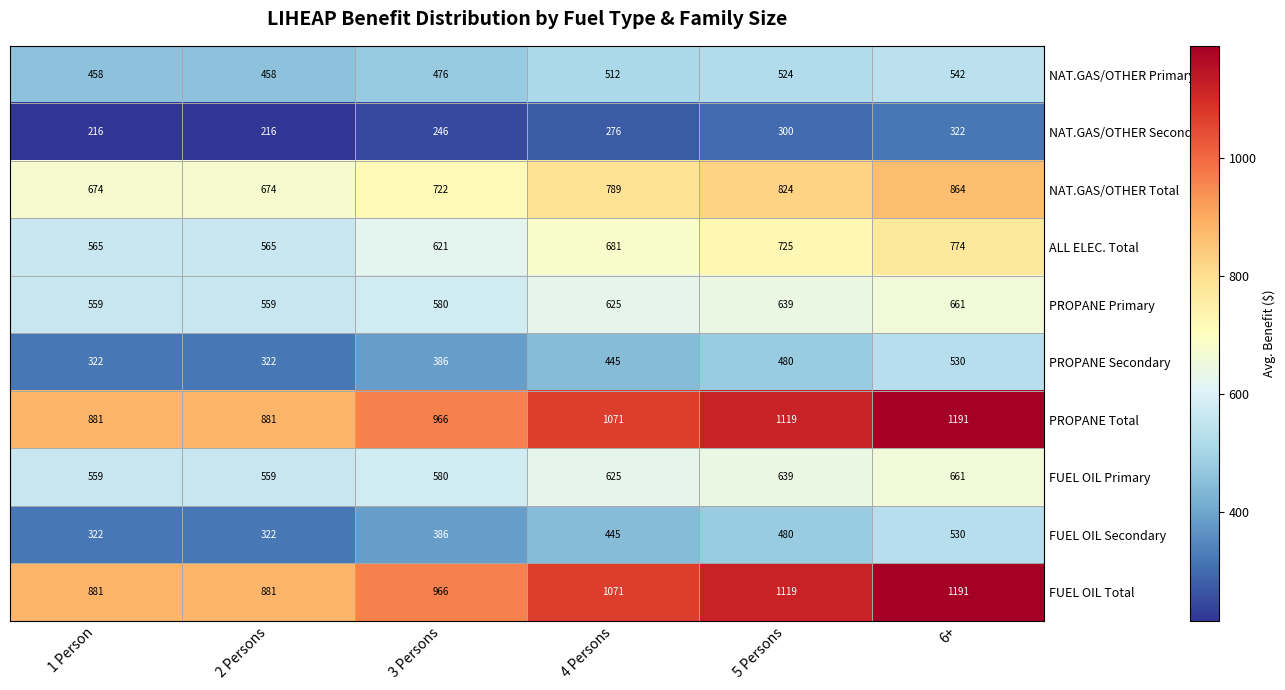

The NAT.GAS/OTHER Secondary series shows 216 at 1 Person. True or false?

True